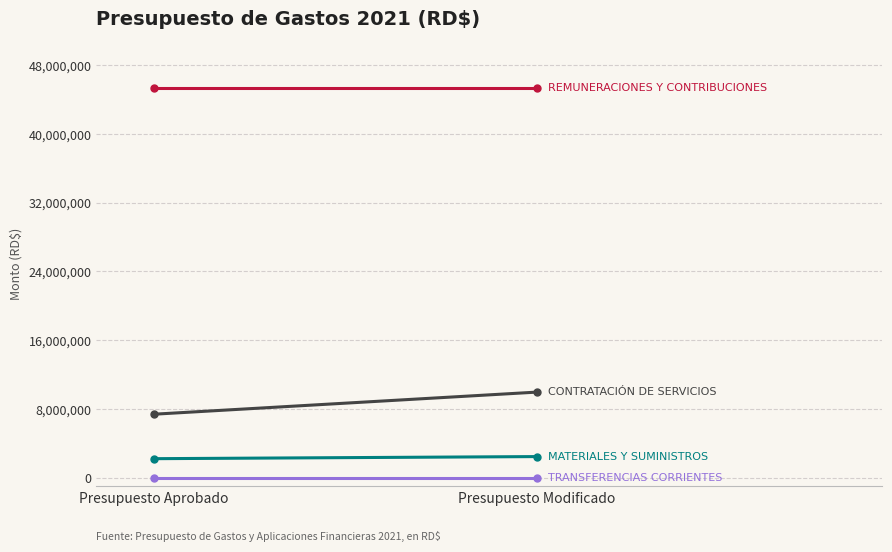

What is the label of the 2nd point from the right?

Presupuesto Aprobado